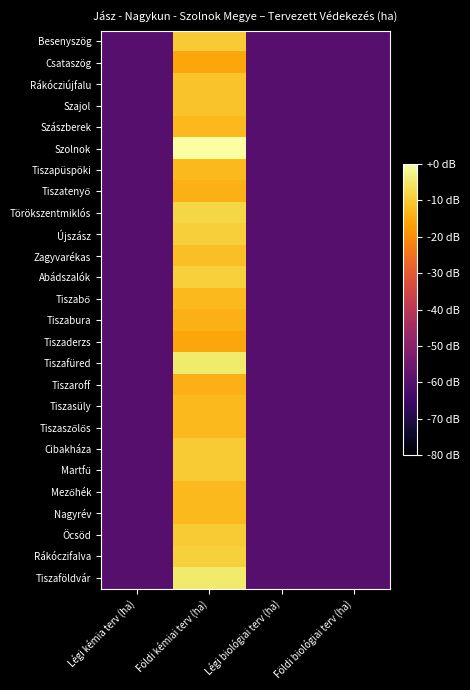

Which series has the largest total across all categories?

Szolnok